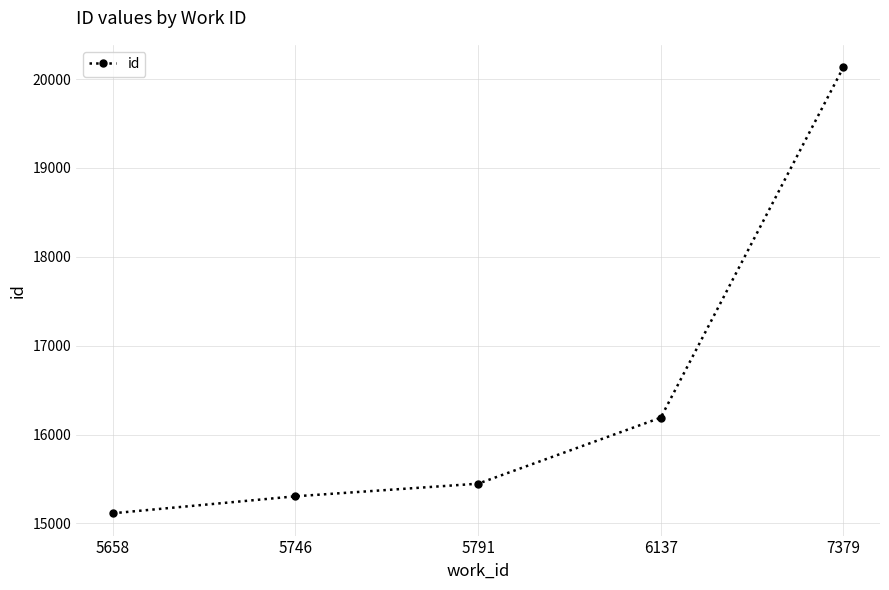

The chart shows a value of 16190 at 6137. True or false?

True